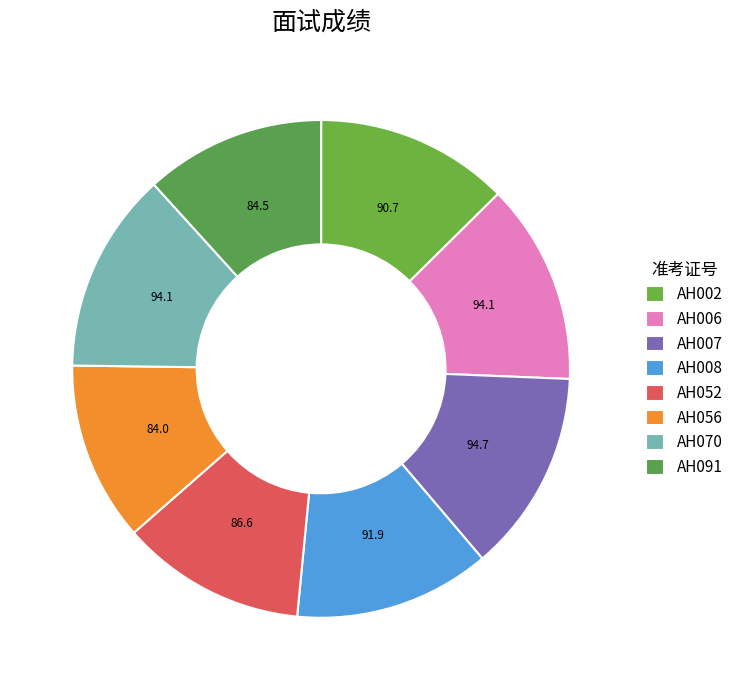

Between AH052 and AH008, which is larger?

AH008